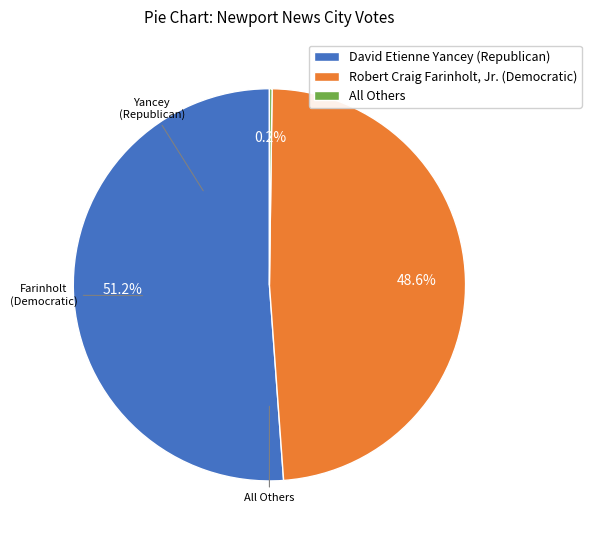

Which has a higher value, David Etienne Yancey (Republican) or Robert Craig Farinholt, Jr. (Democratic)?

David Etienne Yancey (Republican)